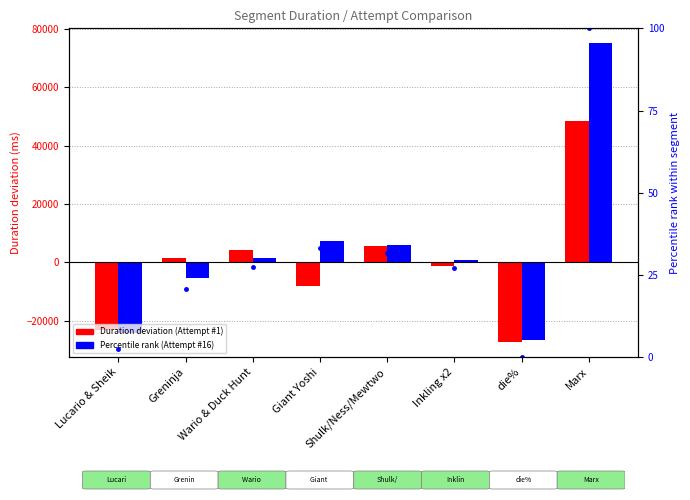

At which label does Attempt #1 deviation first exceed 1450?

Greninja